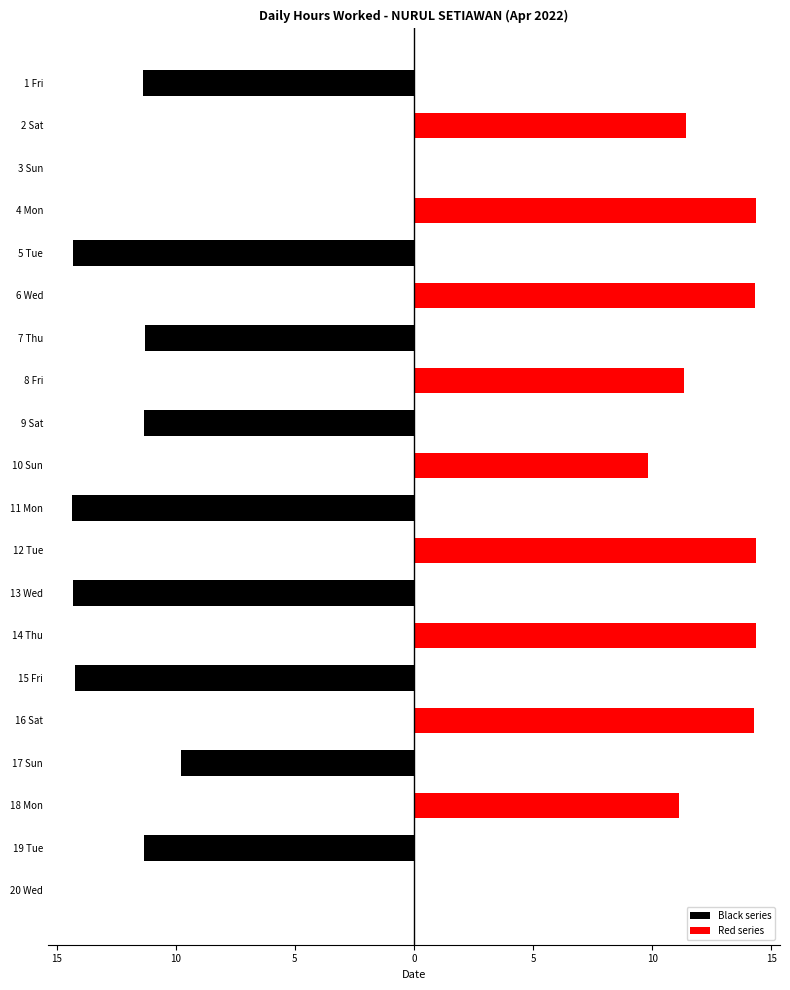

Which has a higher value, 15 Fri or 9 Sat?

9 Sat